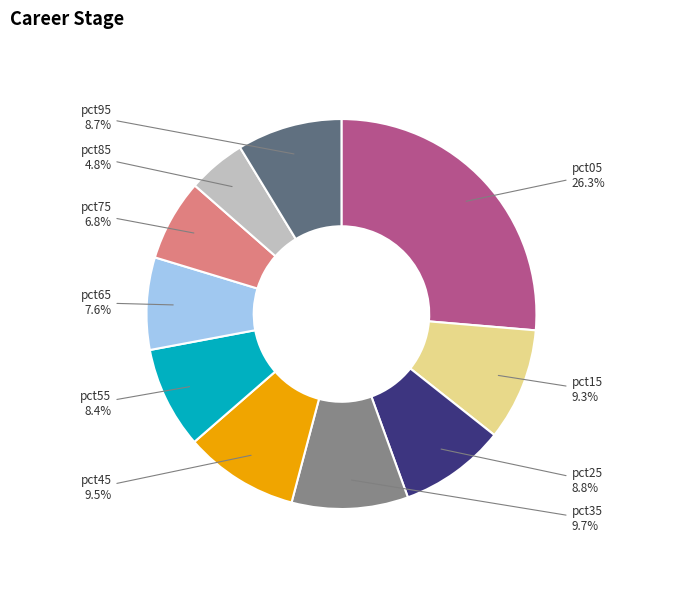

To the nearest percent, what is the average slice percentage?

10%